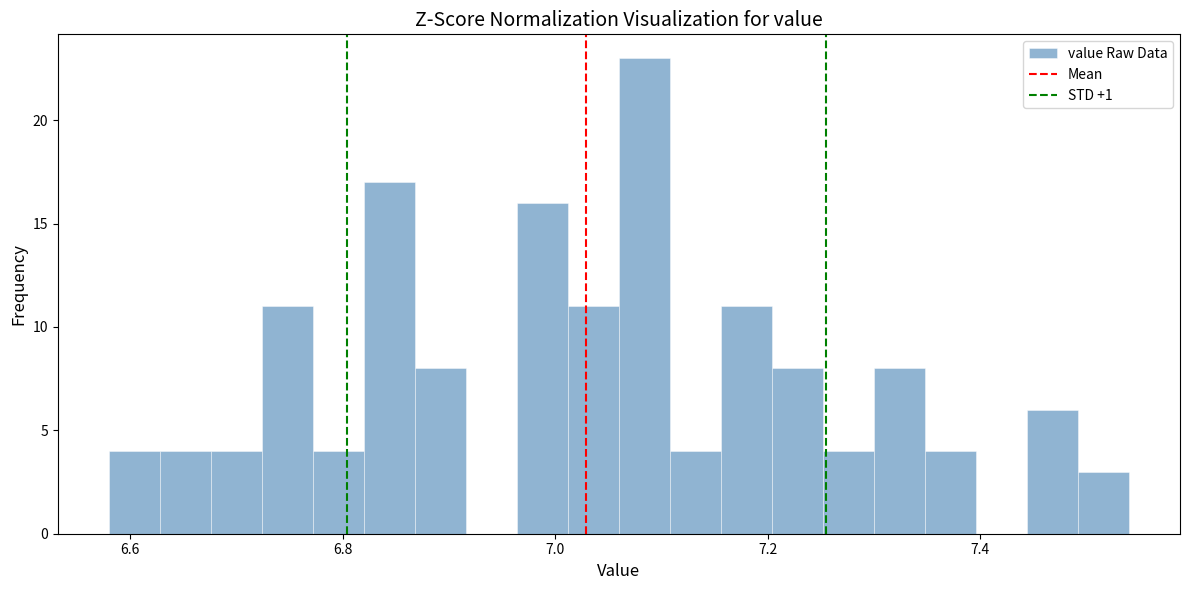

Read against the x-axis, roughly where is the centre of the tallest bar?

7.08